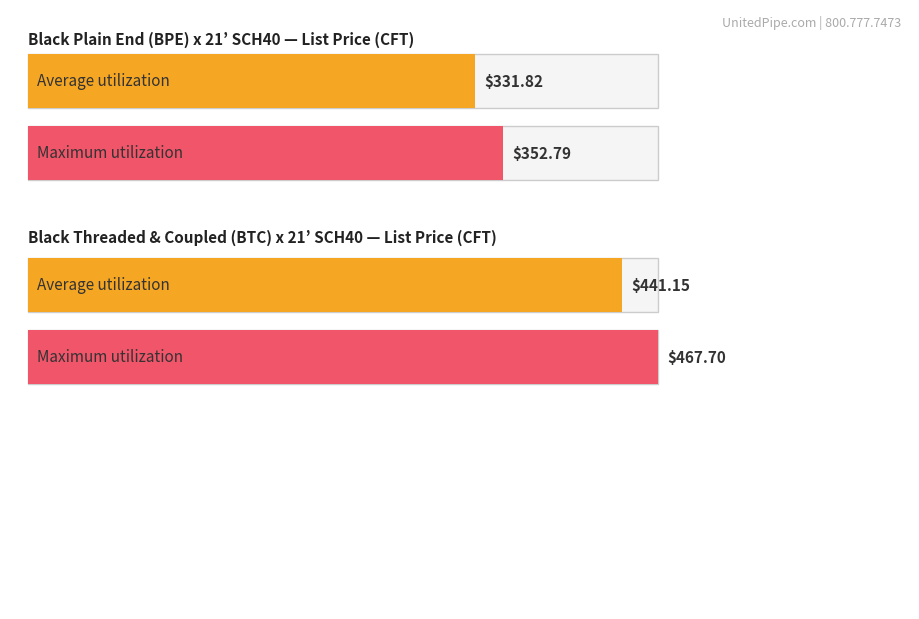

What are all the series names shown in the legend?

Average utilization, Maximum utilization